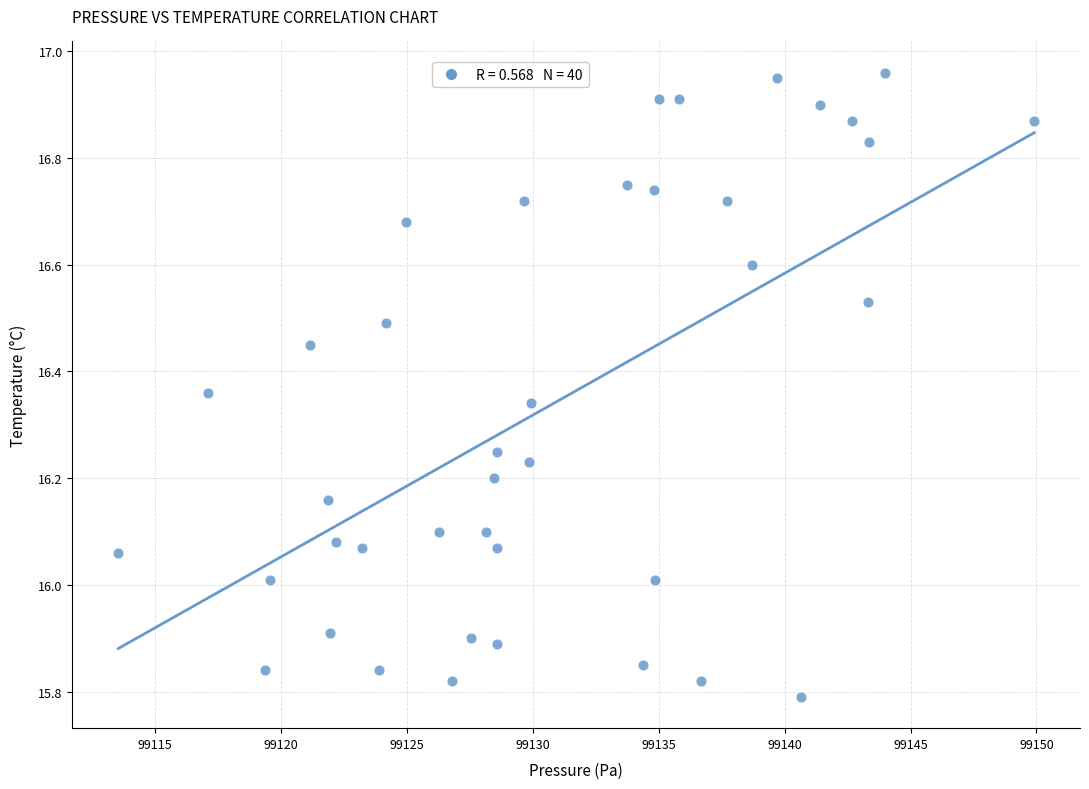

What is the range of Y values (max minus min)?

1.2